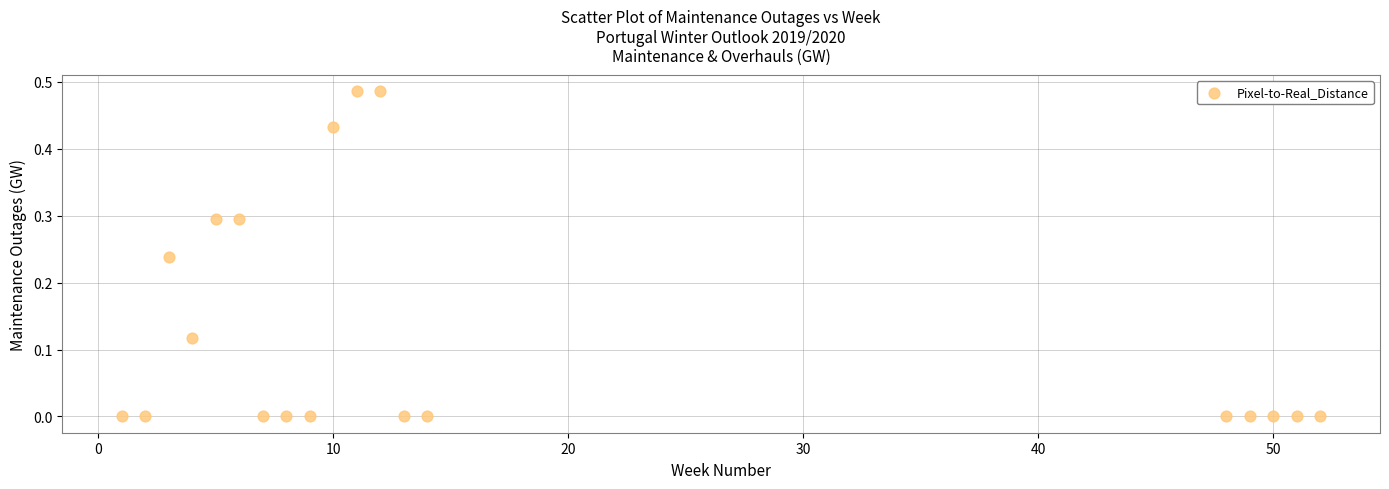

What is the range of X values (max minus min)?

51.0